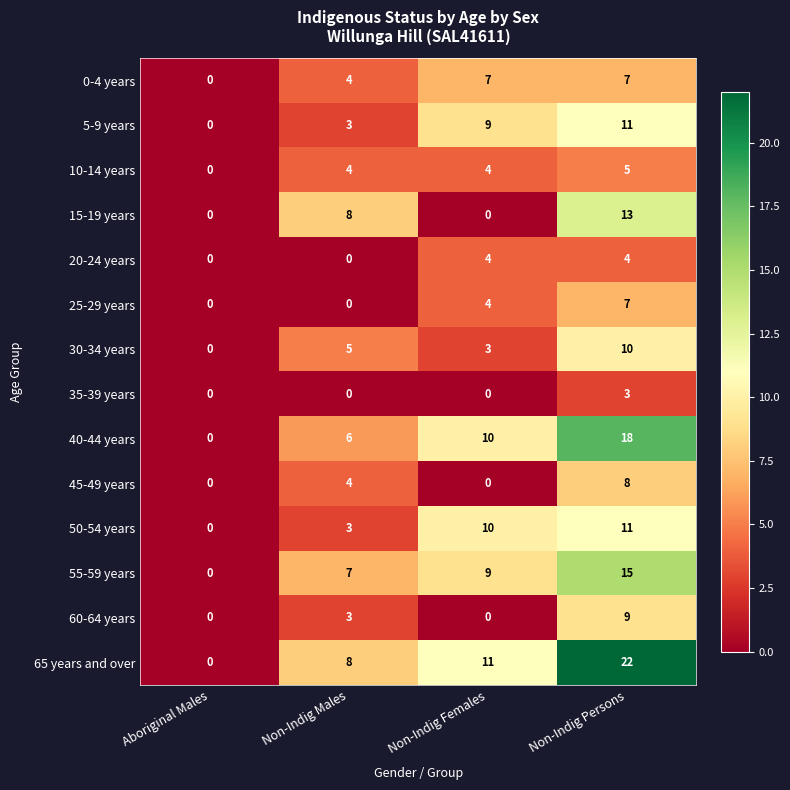

What is the spread (max minus min) of values at Non-Indig Males?

8